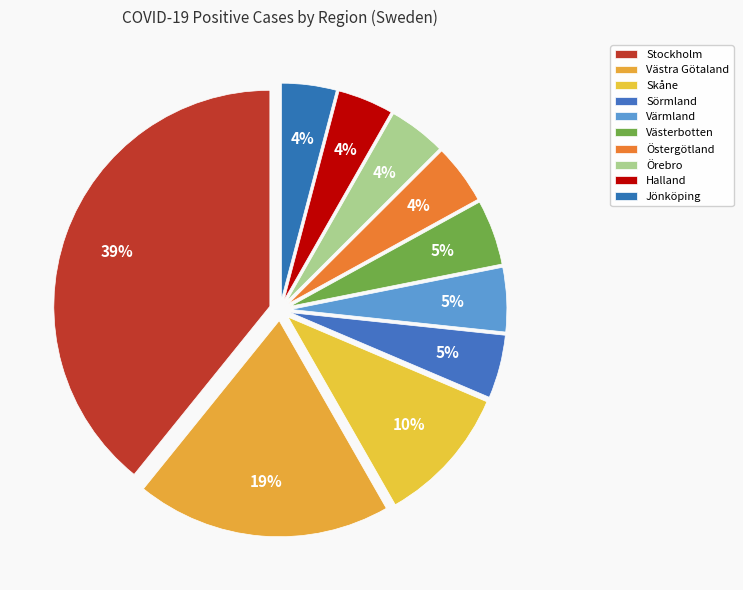

What is the change in value from Stockholm to Västerbotten?

-2231